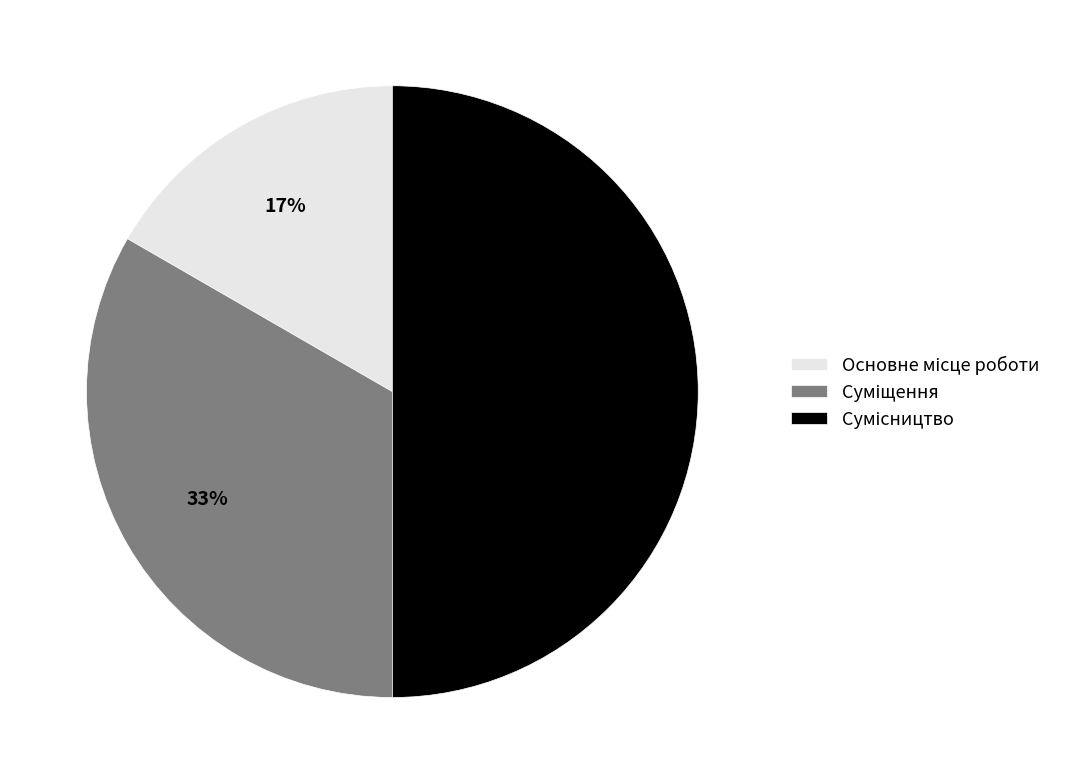

To the nearest percent, what is the average slice percentage?

33%